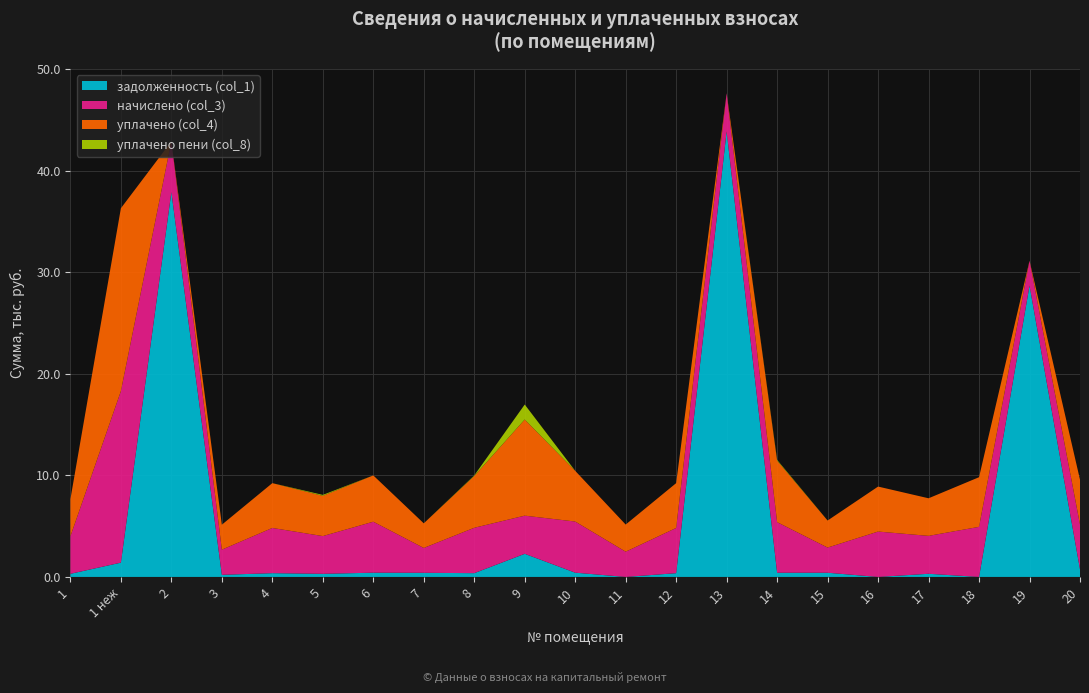

Reading left to right, list all the values displayed in this chart.

задолженность (col_1): 1=307.7	1 неж=1407.3	2=37895.5	3=207.4	4=371.0	5=306.6	6=418.2	7=407.6	8=372.3	9=2277.3	10=419.6	11=0.0	12=371.0	13=43866.6	14=414.9	15=412.9	16=0.0	17=311.0	18=0.0	19=28678.6	20=752.9
начислено (col_3): 1=3692.3	1 неж=16887.1	2=4987.0	3=2477.5	4=4451.5	5=3716.3	6=5019.0	7=2445.6	8=4467.5	9=3756.2	10=5035.0	11=2485.6	12=4451.5	13=3764.3	14=4979.0	15=2477.5	16=4467.5	17=3732.2	18=4931.0	19=2461.6	20=4411.6
уплачено (col_4): 1=3660.9	1 неж=18007.0	2=0.0	3=2457.4	4=4413.6	5=3962.7	6=4558.0	7=2424.8	8=5098.0	9=9468.2	10=4992.1	11=2671.5	12=4413.6	13=0.0	14=6054.3	15=2663.9	16=4429.5	17=3700.5	18=4889.1	19=0.0	20=4411.6
уплачено пени (col_8): 1=0.0	1 неж=0.4	2=0.0	3=2.8	4=0.0	5=91.1	6=0.0	7=0.0	8=53.0	9=1473.2	10=0.0	11=0.0	12=0.0	13=0.0	14=75.7	15=1.9	16=0.0	17=0.0	18=0.0	19=0.0	20=4.6